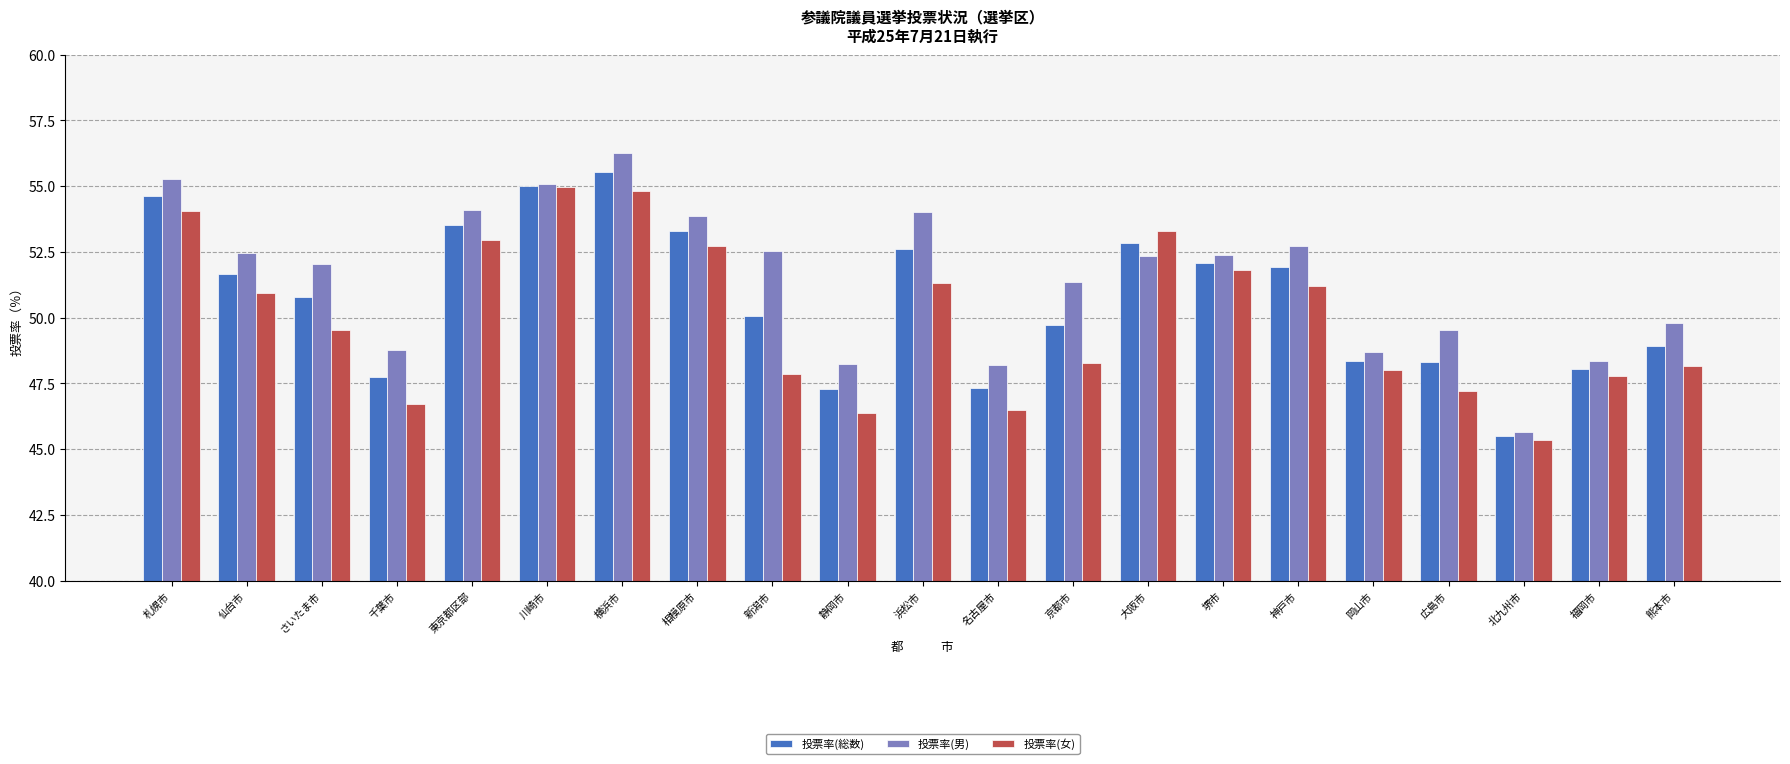

How many data points in 投票率(総数) are less than 50?

9